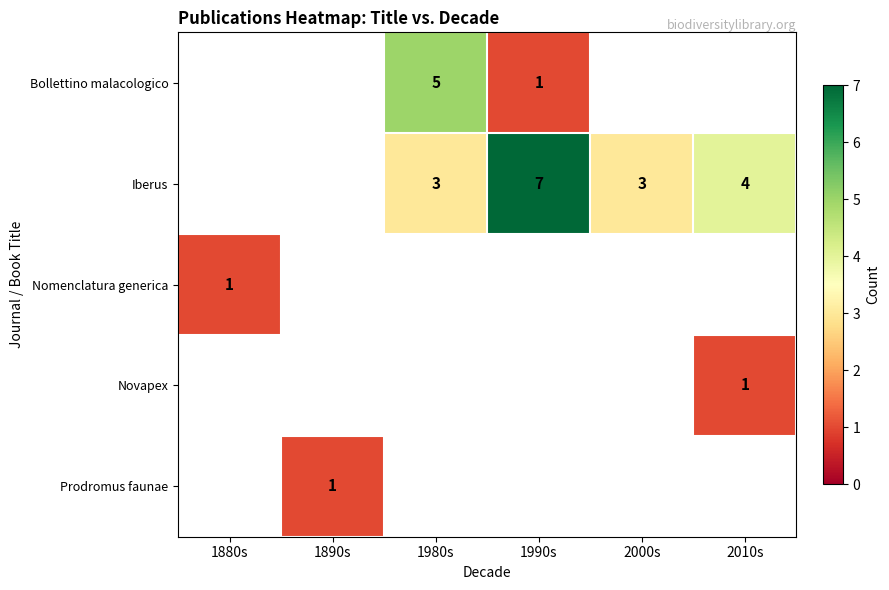

The Prodromus faunae series shows 1 at 1890s. True or false?

True